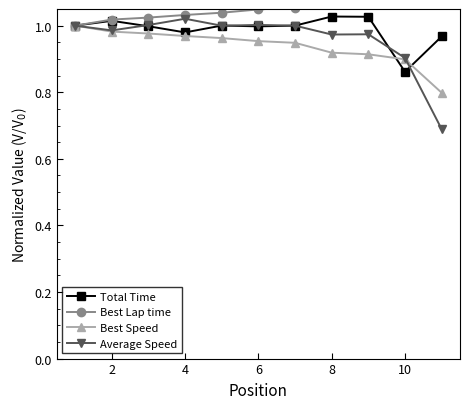

What is the difference between the second highest and second lowest values in the Average Speed series?

0.1